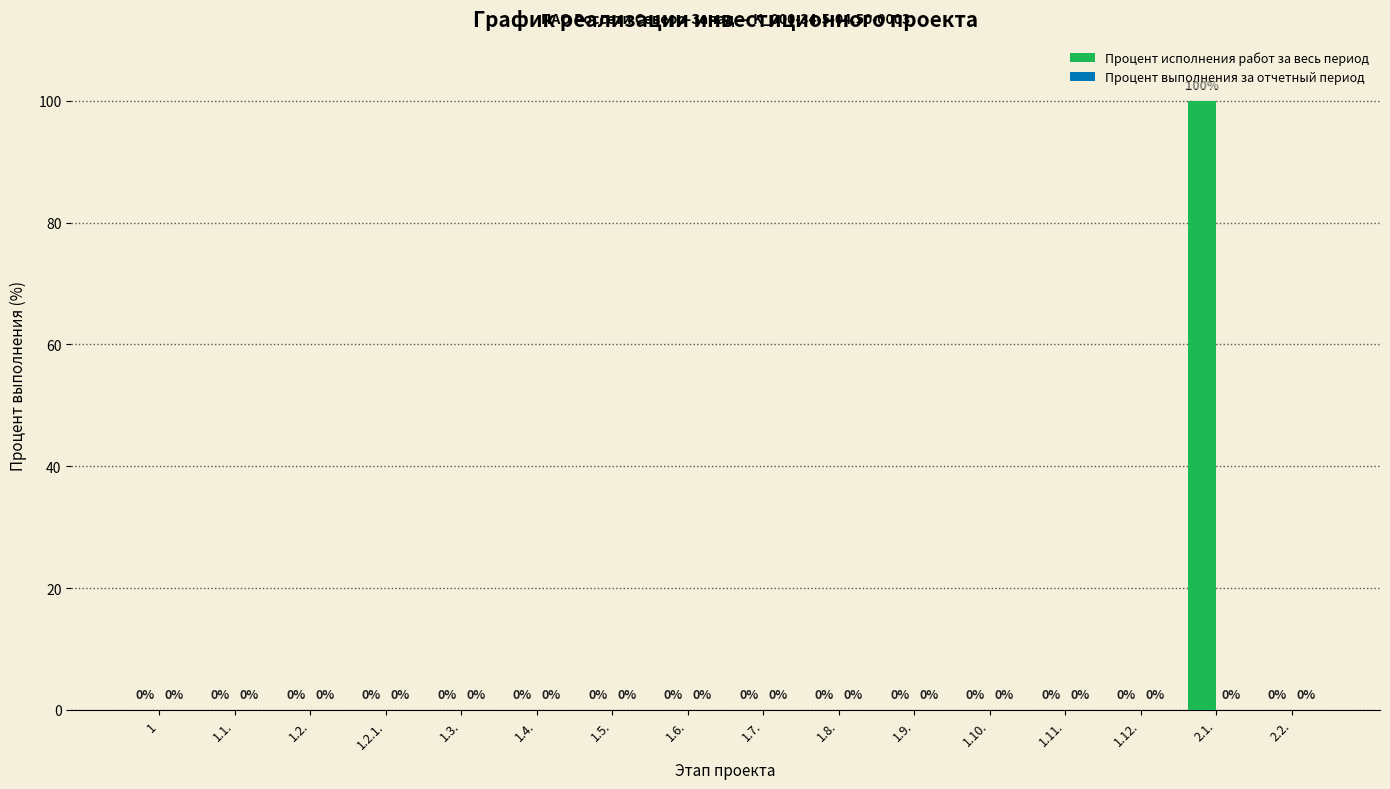

Reading left to right, extract all data points from this chart.

1=0	1.1.=0	1.2.=0	1.2.1.=0	1.3.=0	1.4.=0	1.5.=0	1.6.=0	1.7.=0	1.8.=0	1.9.=0	1.10.=0	1.11.=0	1.12.=0	2.1.=100	2.2.=0